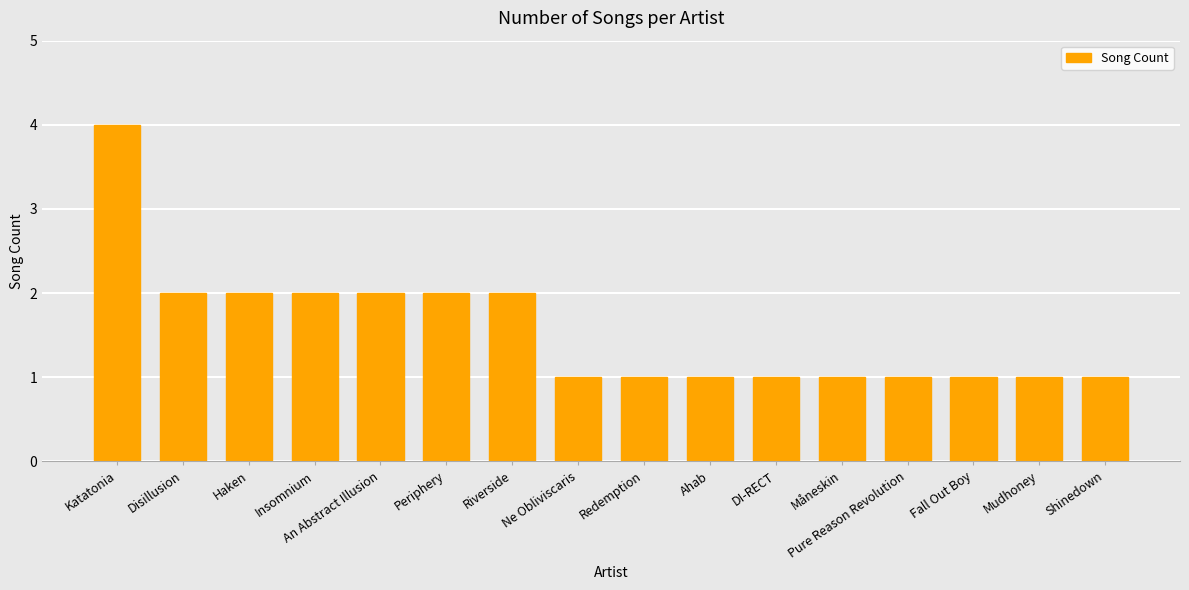

Is it true that the value at Insomnium is 1?

False